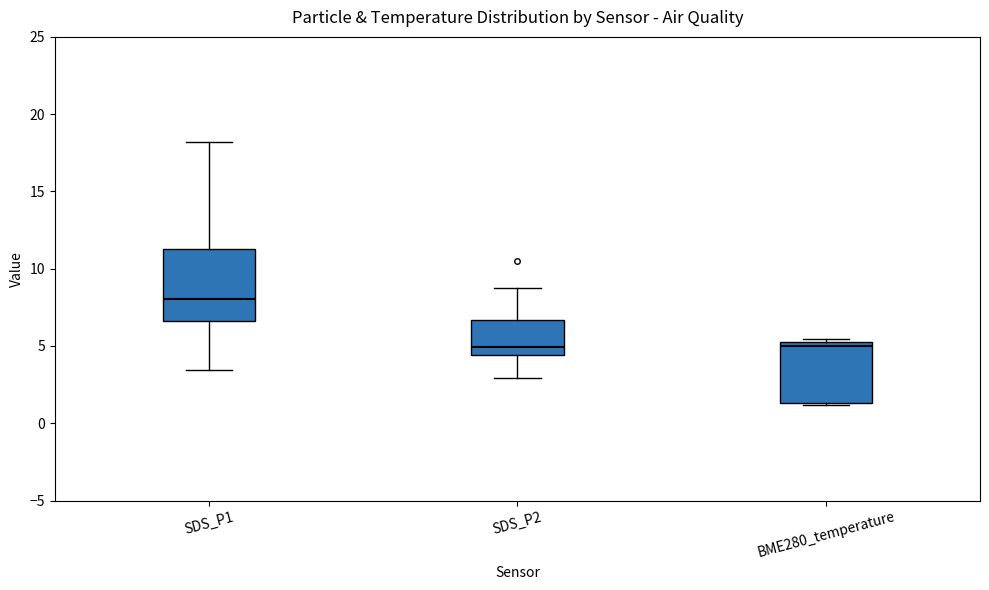

Reading left to right, transcribe this box plot: for each box, give where its median line is, the range the box spans, and where its two whiskers end, as read against the y-axis. The values are not printed on the chart, so give them approximately, as read against the axis.

SDS_P1: median 8.0, box 6.5 to 11.0, whiskers 3.5 to 18.0
SDS_P2: median 5.0, box 4.5 to 6.5, whiskers 3.0 to 8.5
BME280_temperature: median 5.0 (just below the box's upper edge), box 1.5 to 5.0, whiskers 1.0 to 5.5